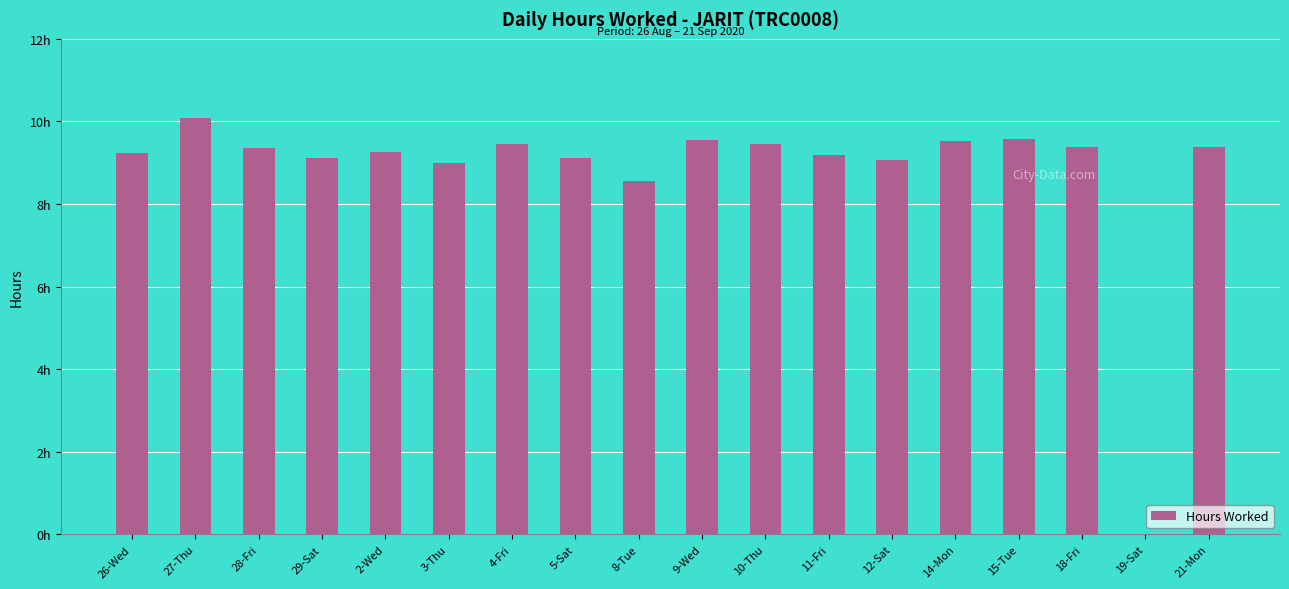

Are the bars horizontal?

No